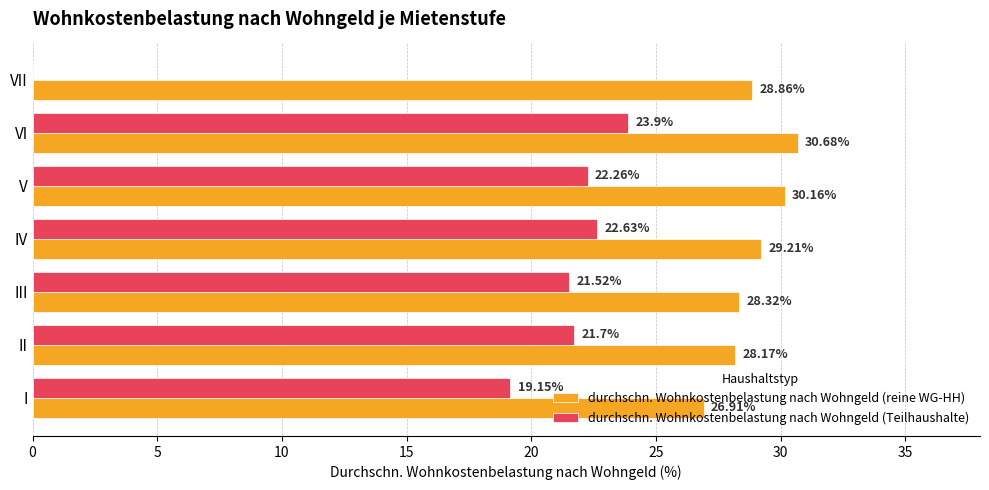

What are all the series names shown in the legend?

durchschn. Wohnkostenbelastung nach Wohngeld (reine WG-HH), durchschn. Wohnkostenbelastung nach Wohngeld (Teilhaushalte)